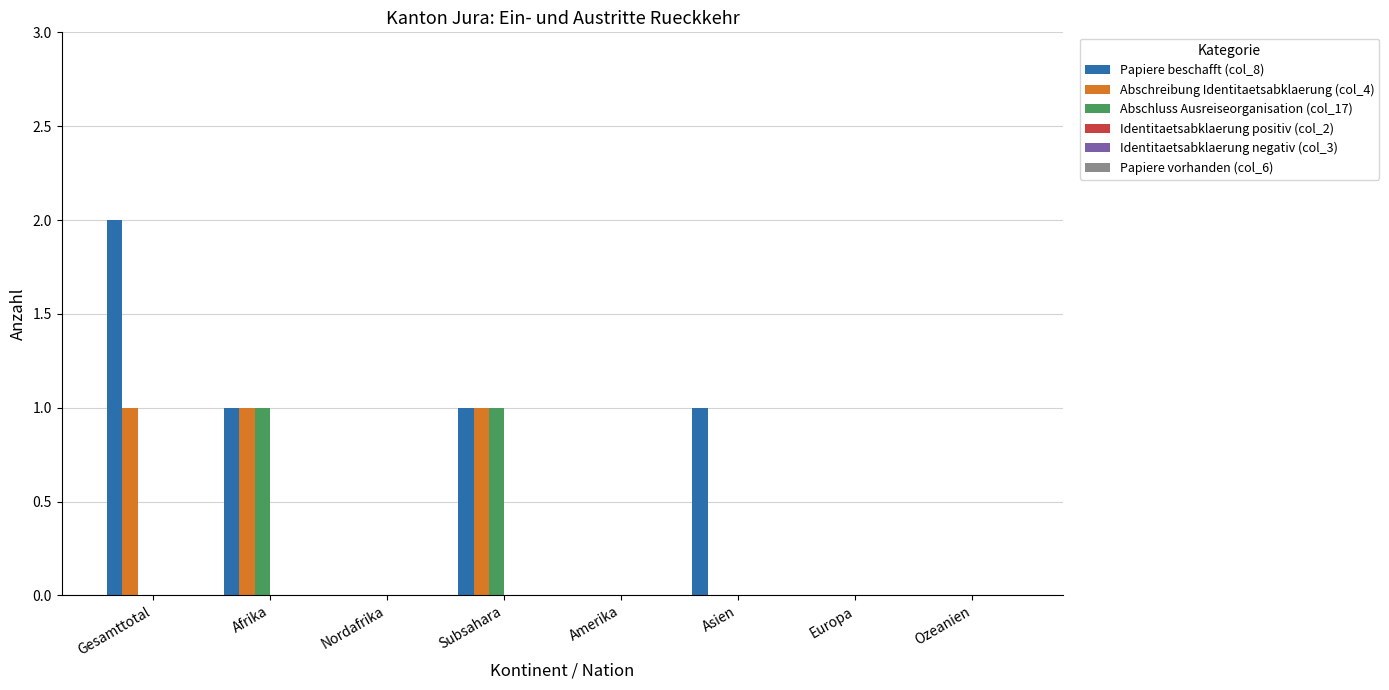

Which series has the largest total across all categories?

Papiere beschafft (col_8)